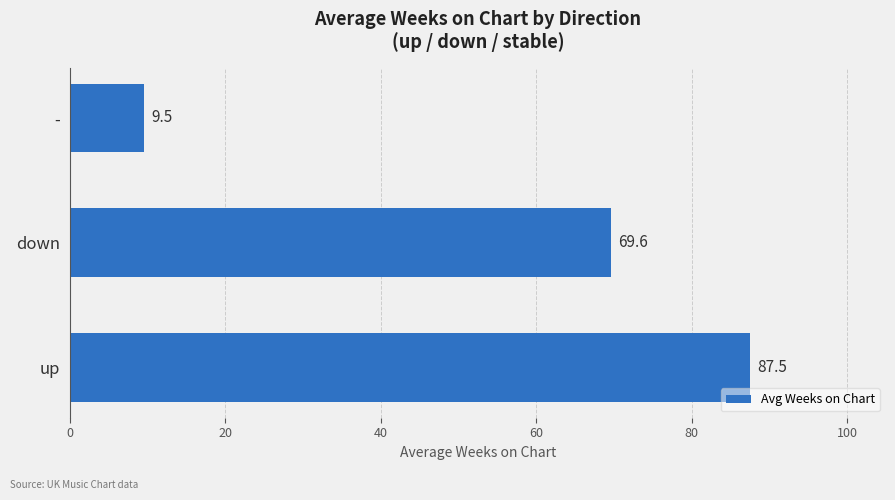

Count the number of data series in this chart.

1